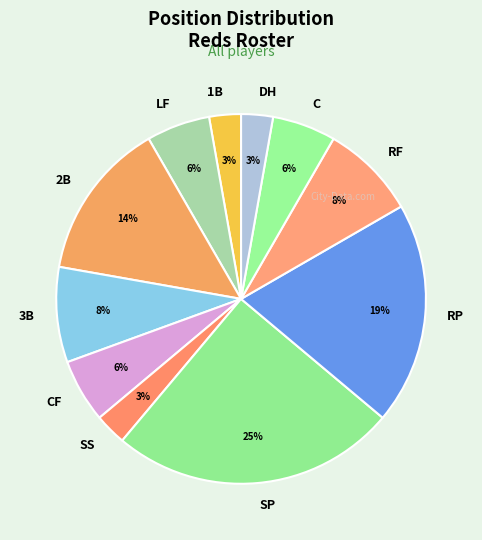

To the nearest percent, what is the difference between the largest and smallest slice percentages?

22%